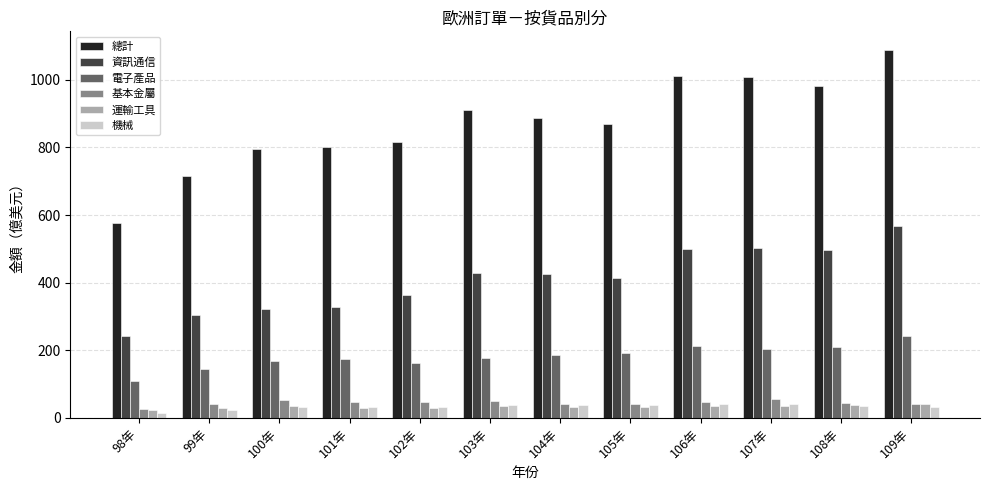

True or false: 電子產品 has a value of 204.6 at 107年.

True